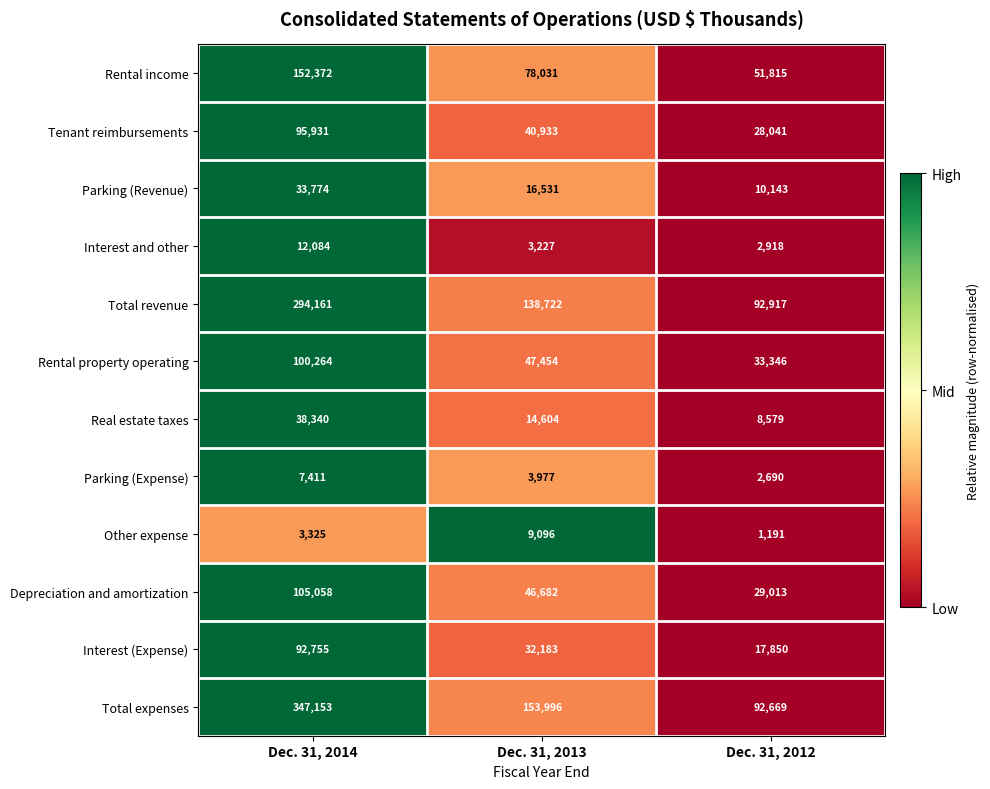

At Dec. 31, 2014, list the series in order from largest to smallest.

Total expenses, Total revenue, Rental income, Depreciation and amortization, Rental property operating, Tenant reimbursements, Interest (Expense), Real estate taxes, Parking (Revenue), Interest and other, Parking (Expense), Other expense